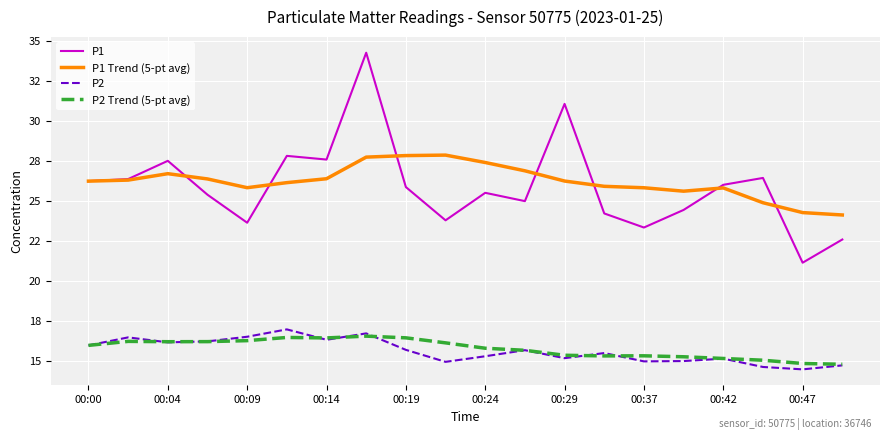

What are all the series names shown in the legend?

P1, P1 Trend (5-pt avg), P2, P2 Trend (5-pt avg)